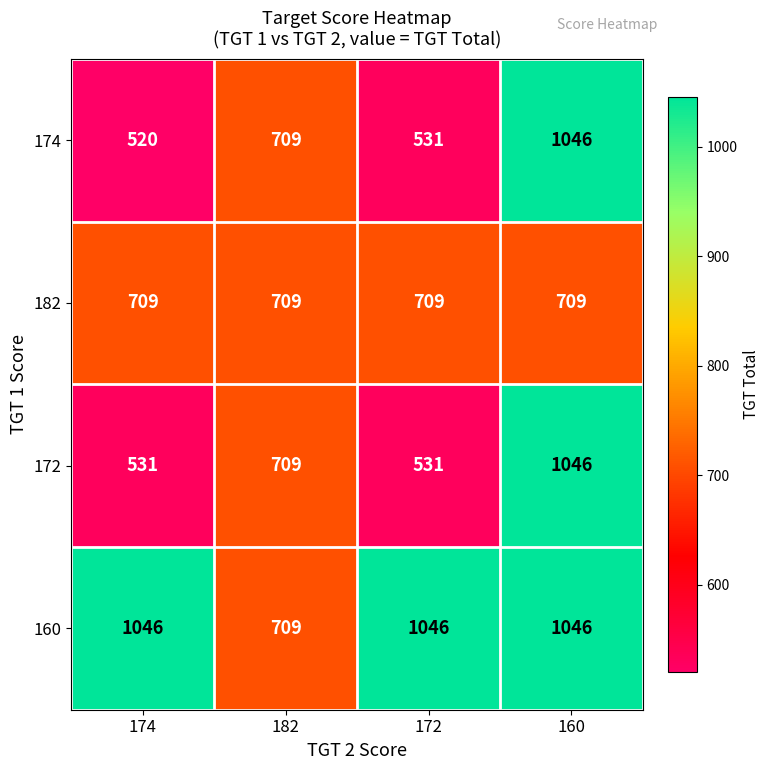

What is the approximate value of 160 at 182, to the nearest 5?

710